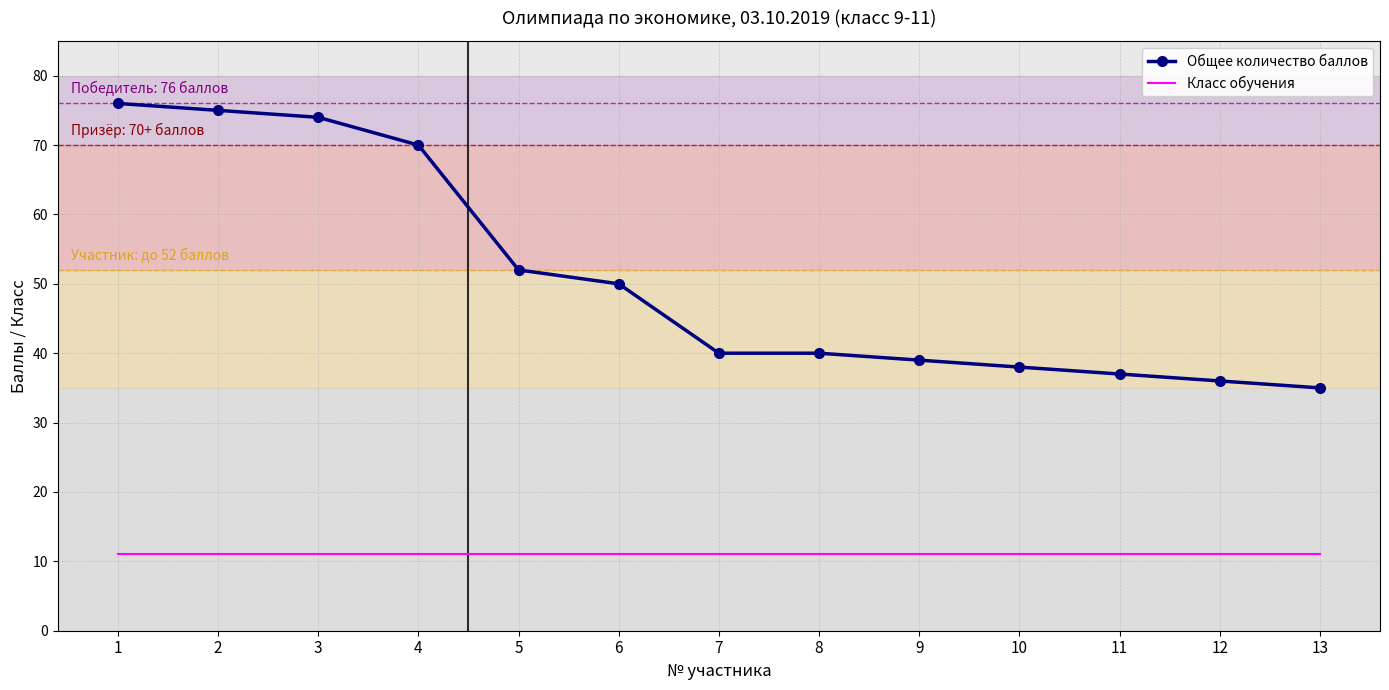

What is the sum of the Класс обучения values at 1 and 6?

22